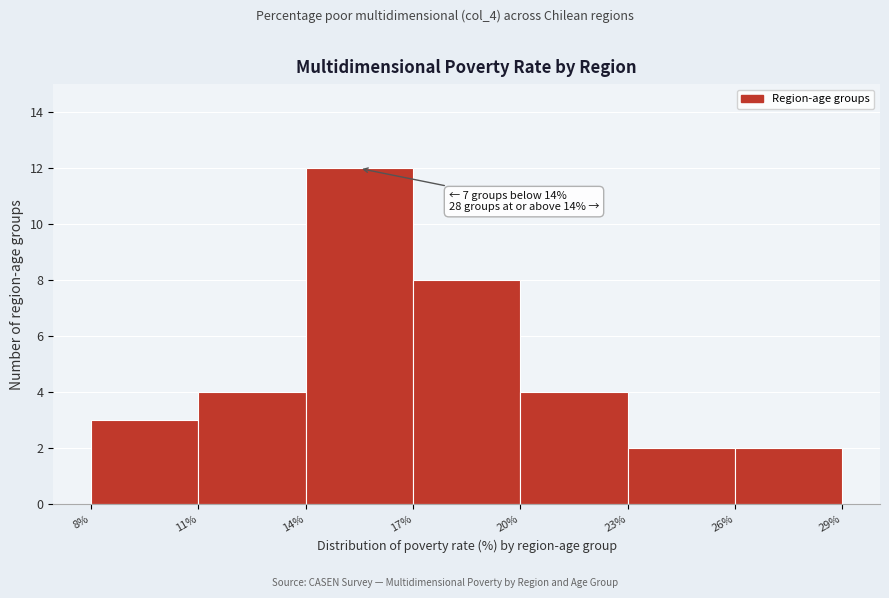

Which range on the x-axis has the tallest bar?

14% to 17%